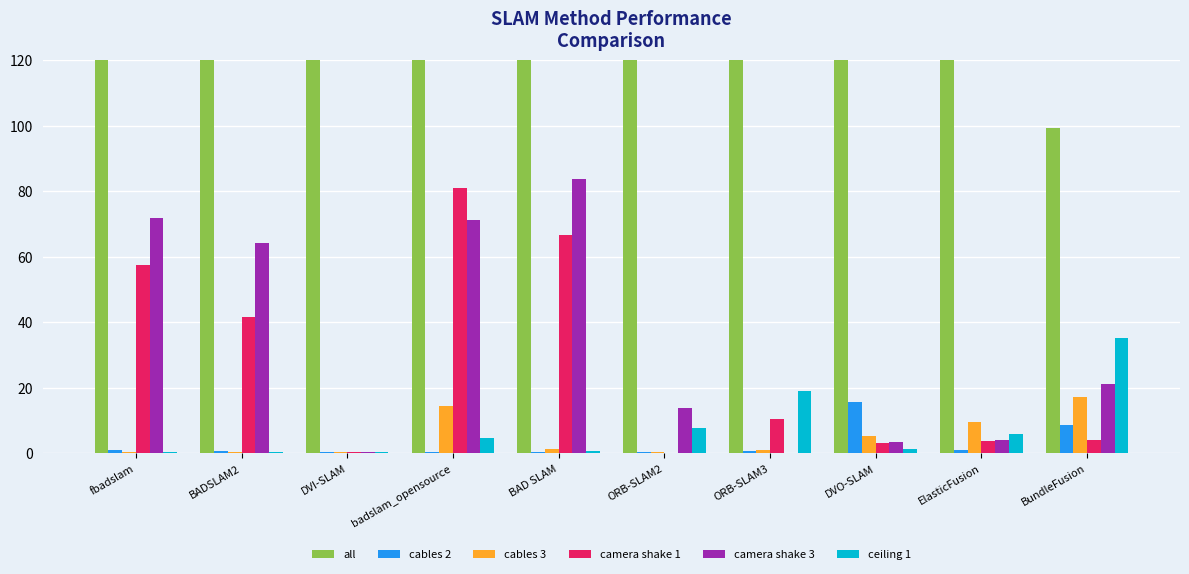

What is the difference between the second highest and second lowest values in the all series?

216.3